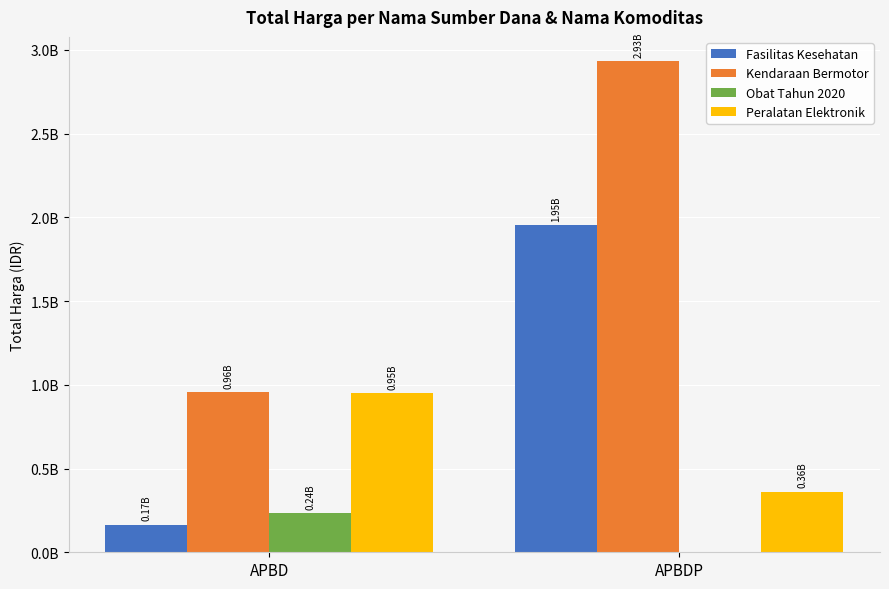

What position from the left is APBDP?

2